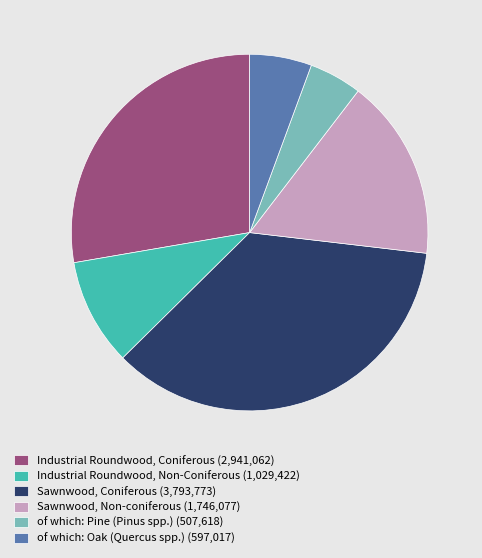

The of which: Pine (Pinus spp.) slice represents 15% of the pie. True or false?

False